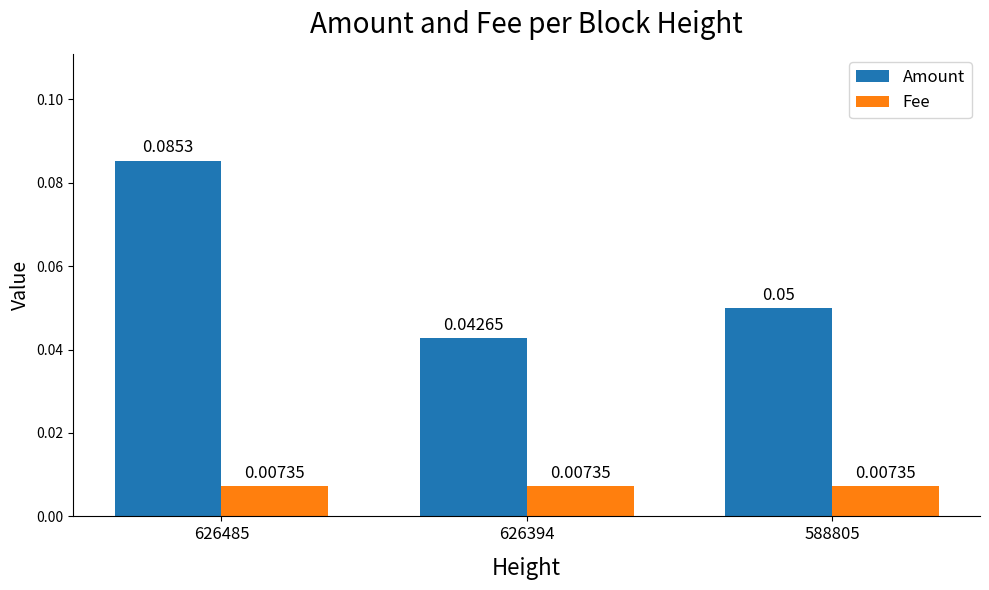

How many groups of bars are there?

3